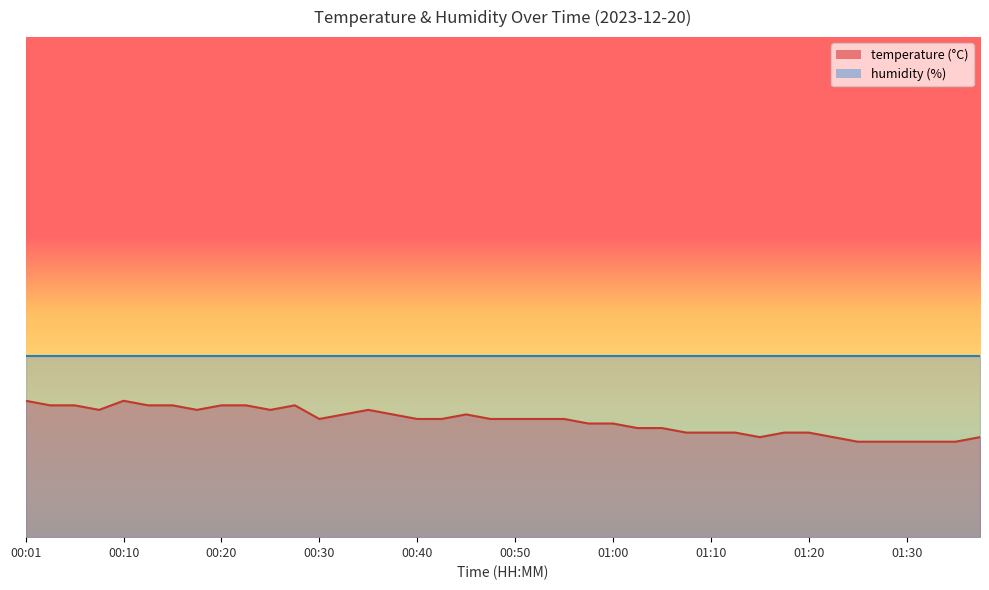

Reading left to right, transcribe all the data shown in this chart.

30.0	29.0	29.0	28.0	30.0	29.0	29.0	28.0	29.0	29.0	28.0	29.0	26.0	27.0	28.0	27.0	26.0	26.0	27.0	26.0	26.0	26.0	26.0	25.0	25.0	24.0	24.0	23.0	23.0	23.0	22.0	23.0	23.0	22.0	21.0	21.0	21.0	21.0	21.0	22.0